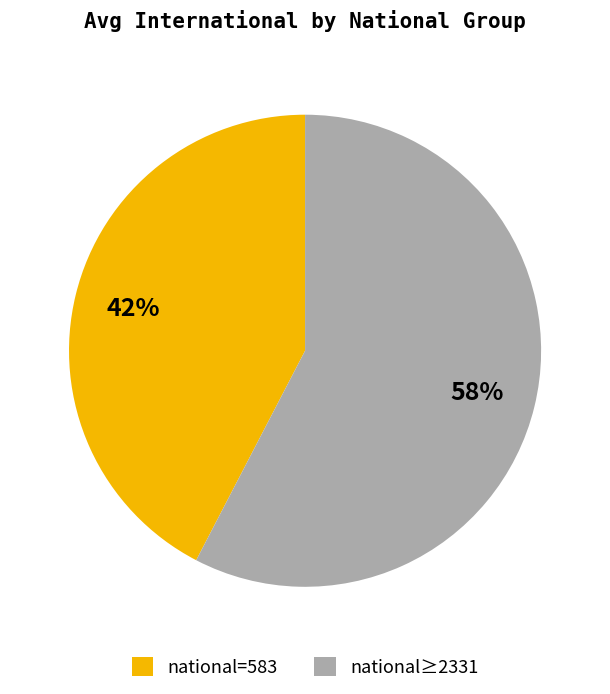

What is the ratio of the value at national≥2331 to the value at national=583?

1.4